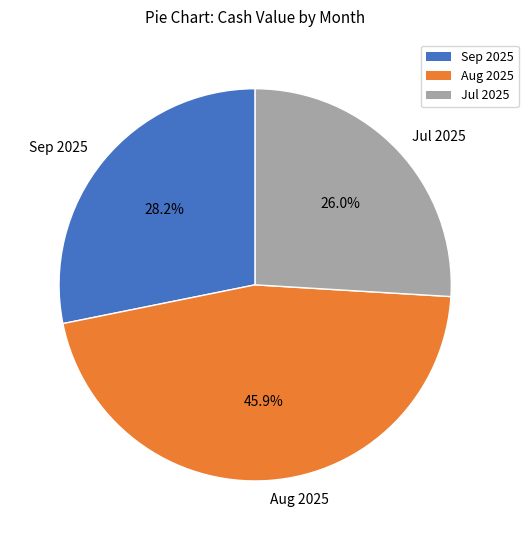

How many slices are in this pie chart?

3